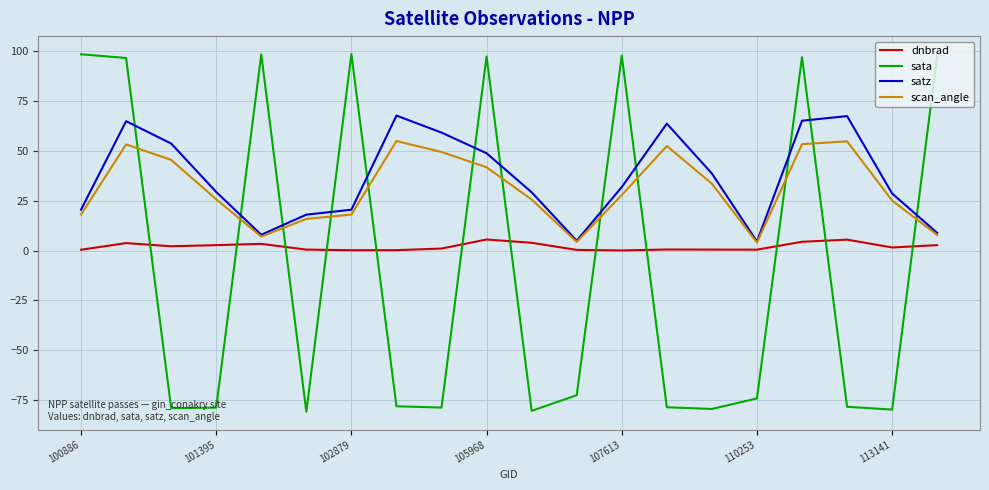

True or false: satz has more than 0 points higher than both neighbors.

True